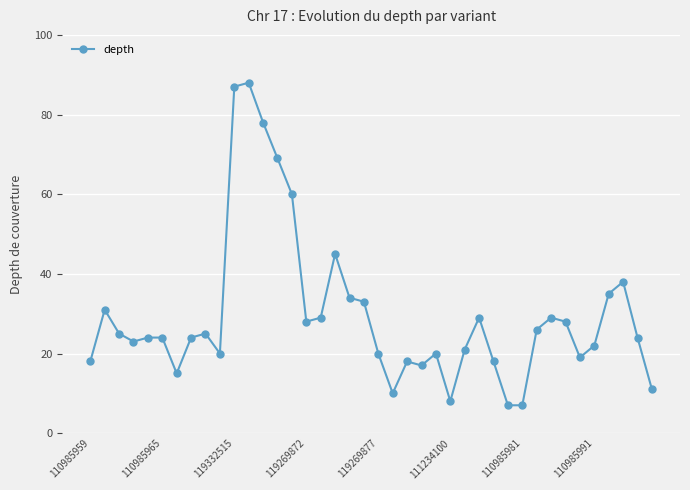

What is the minimum value shown in the chart?

7